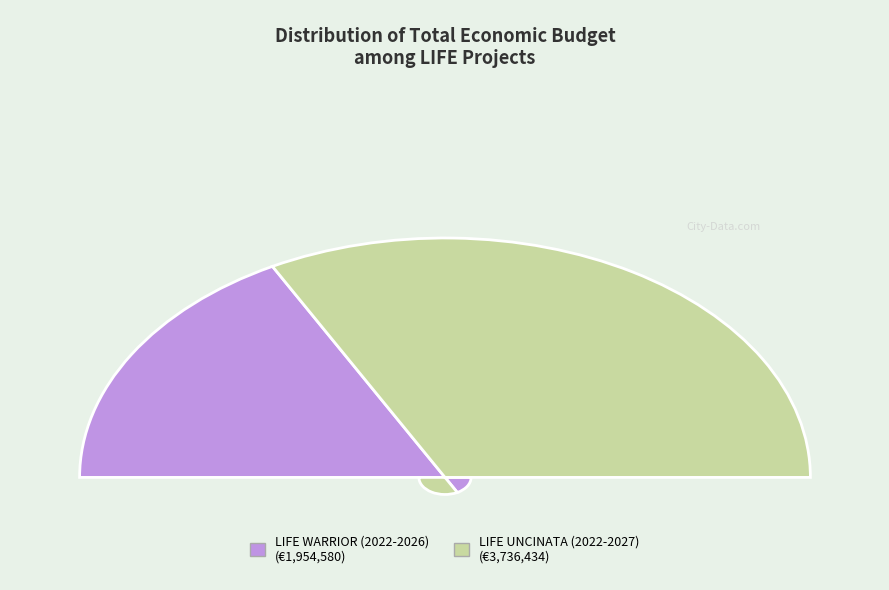

Count the number of slices in the pie.

2